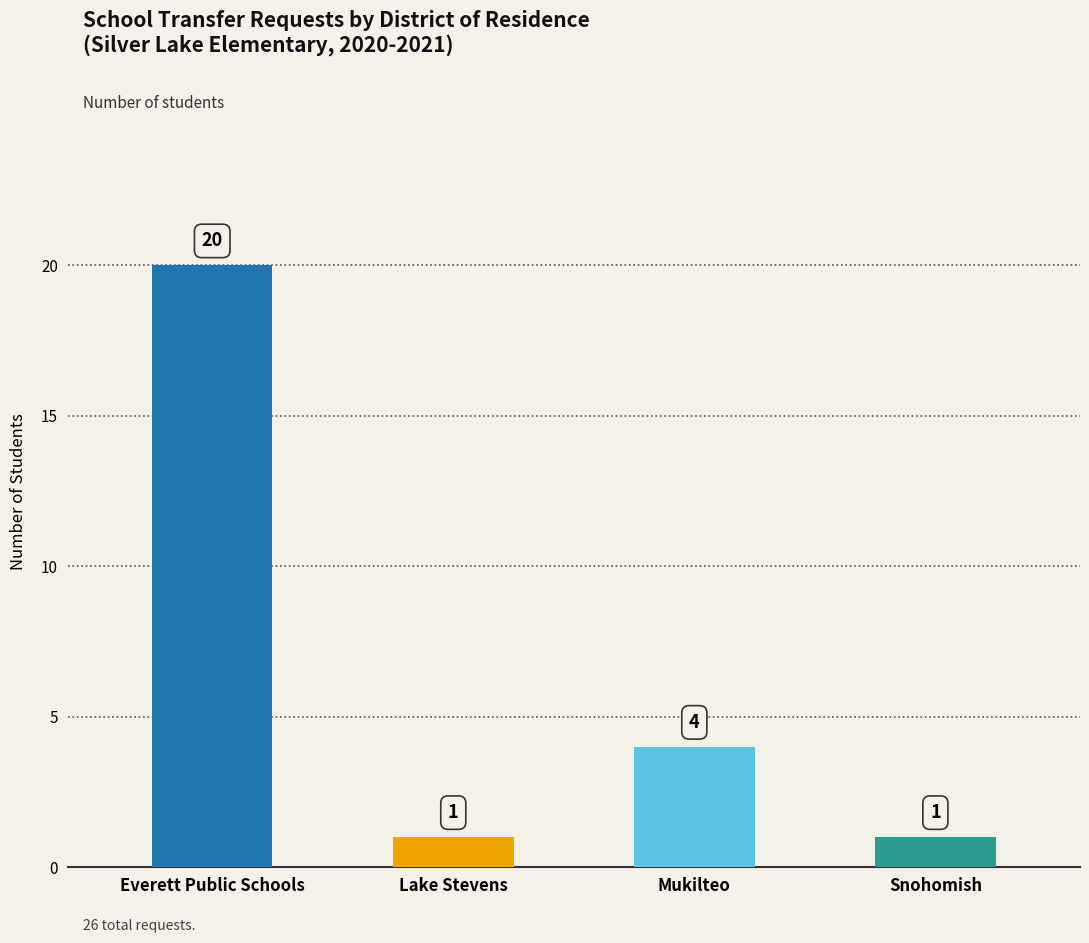

Between Everett Public Schools and Snohomish, which is larger?

Everett Public Schools